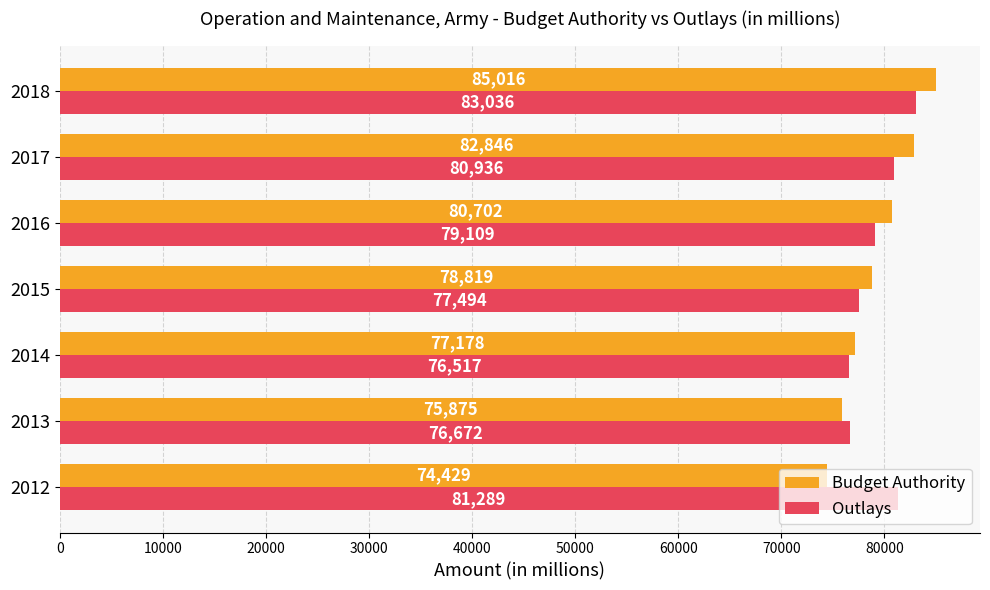

List the labels in order of Outlays value, smallest first.

2014, 2013, 2015, 2016, 2017, 2012, 2018